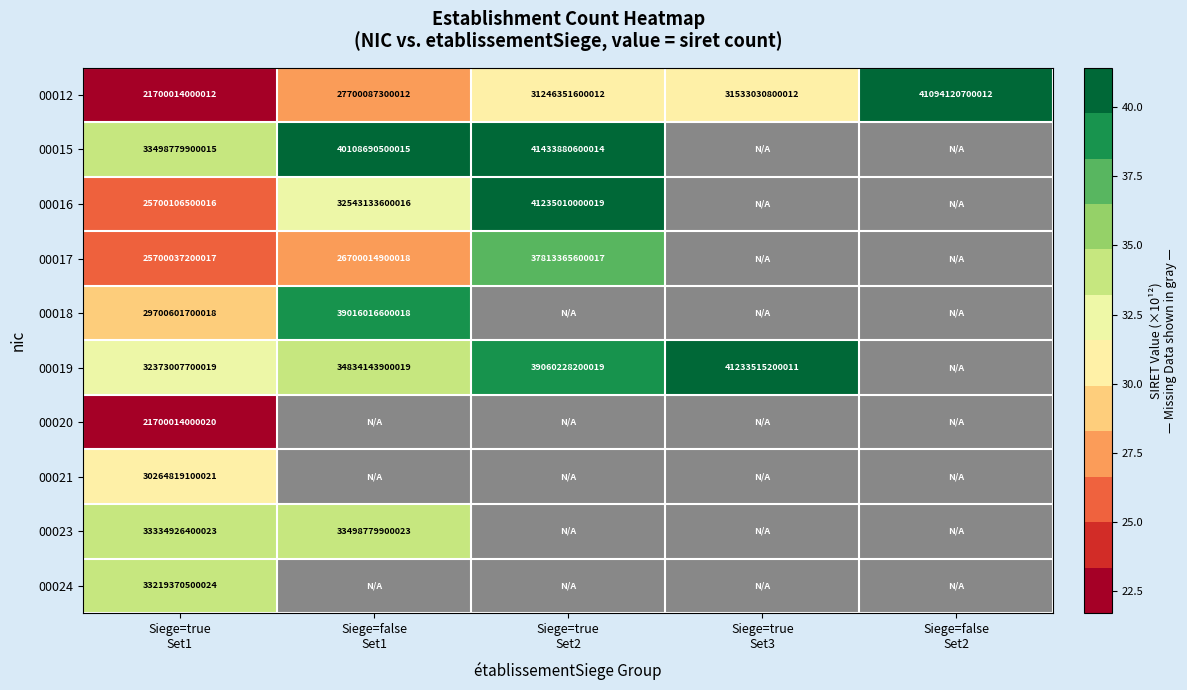

Rank the series by their maximum value, from highest to lowest.

00015, 00016, 00019, 00012, 00018, 00017, 00023, 00024, 00021, 00020